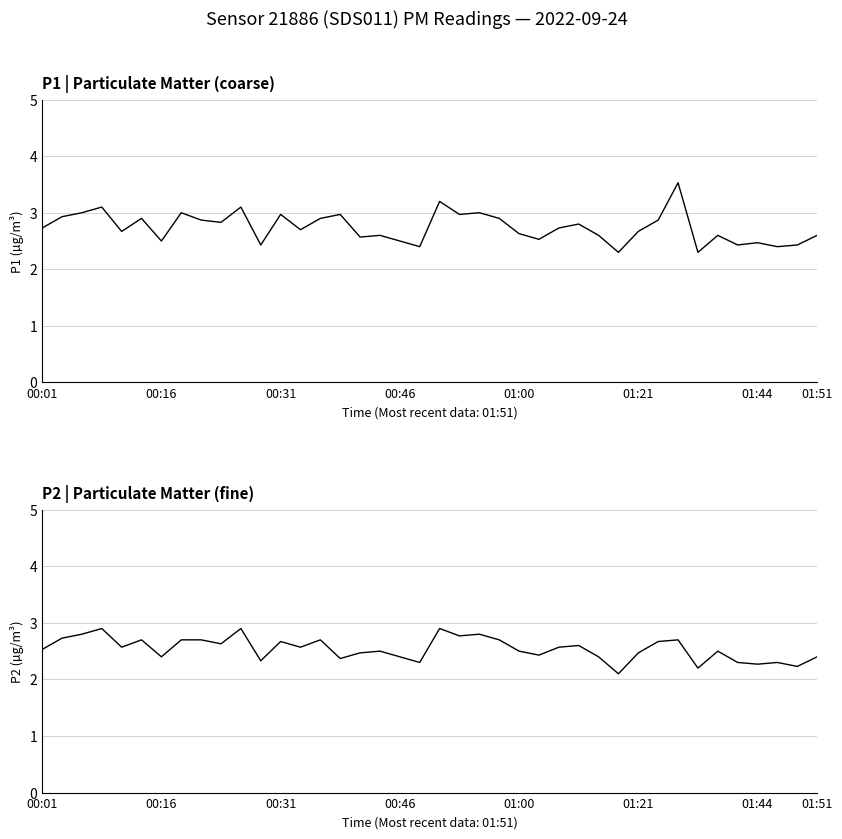

True or false: P1 and P2 cross at least once.

False